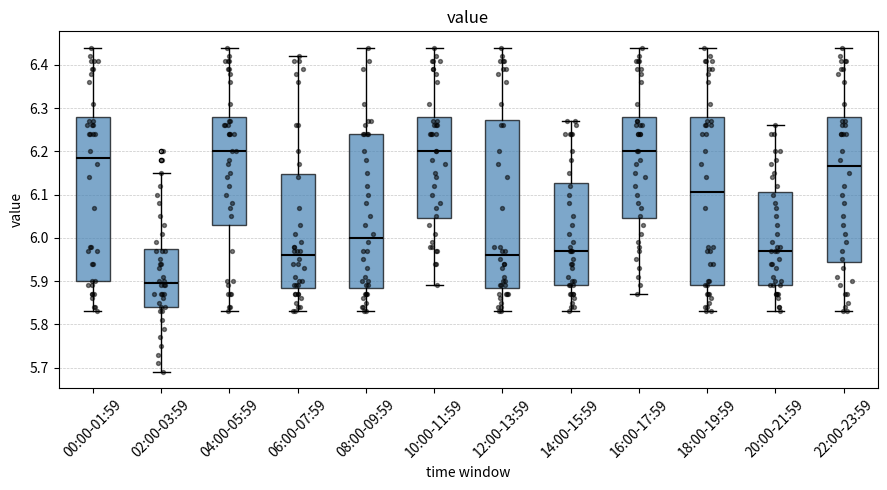

Reading left to right, read every box against the y-axis: the position of its median line, the range the box covers, and the ends of its whiskers. The values are not printed on the chart, so give them approximately, as read against the axis.

00:00-01:59: median 6.19, box 5.90 to 6.28, whiskers 5.83 to 6.44
02:00-03:59: median 5.90, box 5.84 to 5.98, whiskers 5.69 to 6.15
04:00-05:59: median 6.20, box 6.03 to 6.28, whiskers 5.83 to 6.44
06:00-07:59: median 5.96, box 5.89 to 6.15, whiskers 5.83 to 6.42
08:00-09:59: median 6.00, box 5.89 to 6.24, whiskers 5.83 to 6.44
10:00-11:59: median 6.20, box 6.05 to 6.28, whiskers 5.89 to 6.44
12:00-13:59: median 5.96, box 5.89 to 6.27, whiskers 5.83 to 6.44
14:00-15:59: median 5.97, box 5.89 to 6.13, whiskers 5.83 to 6.27
16:00-17:59: median 6.20, box 6.05 to 6.28, whiskers 5.87 to 6.44
18:00-19:59: median 6.11, box 5.89 to 6.28, whiskers 5.83 to 6.44
20:00-21:59: median 5.97, box 5.89 to 6.11, whiskers 5.83 to 6.26
22:00-23:59: median 6.17, box 5.95 to 6.28, whiskers 5.83 to 6.44